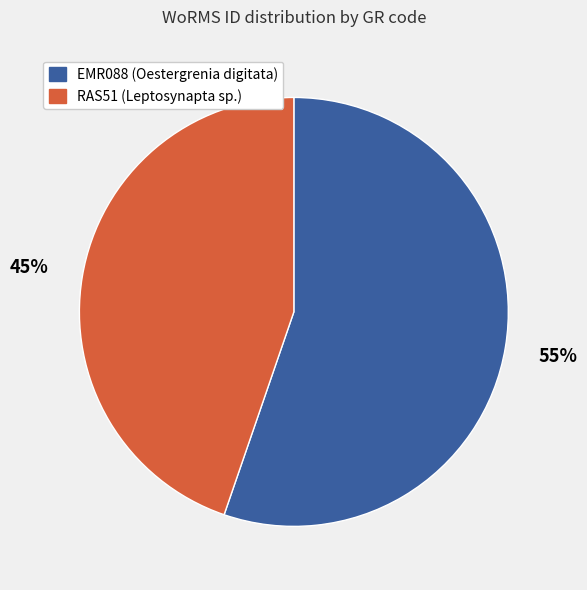

How many slices are in this pie chart?

2